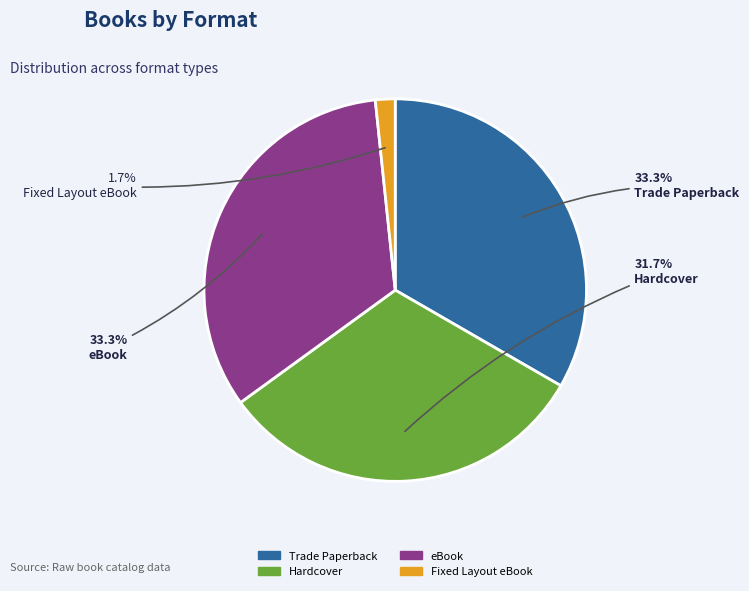

How many segments does this pie chart have?

4